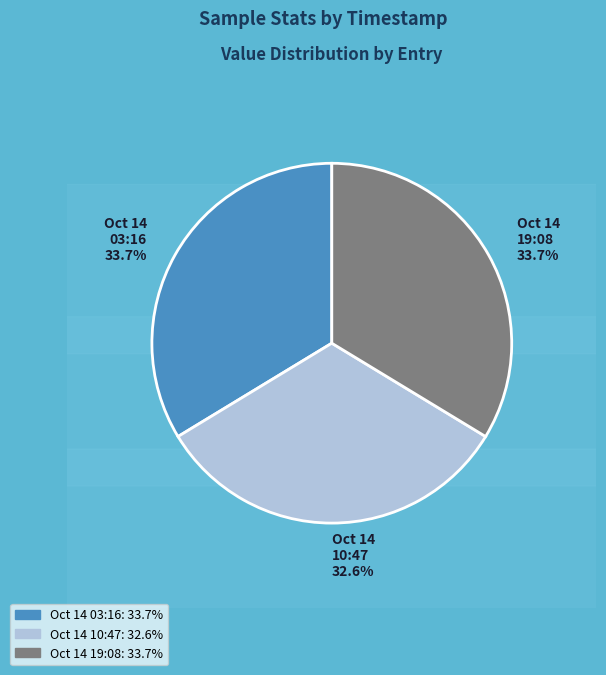

Which slice is the smallest?

2022-10-14T10:47:24.625Z